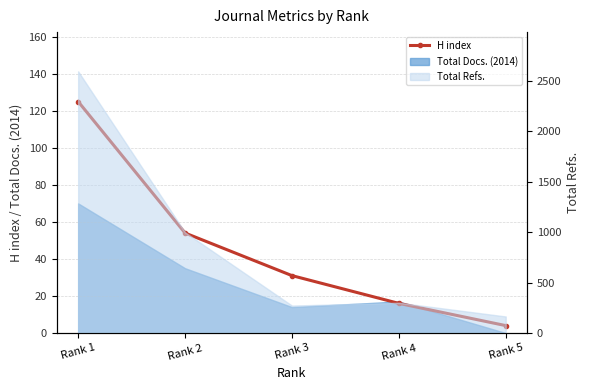

List the labels in order of value, smallest first.

Rank 5, Rank 4, Rank 3, Rank 2, Rank 1